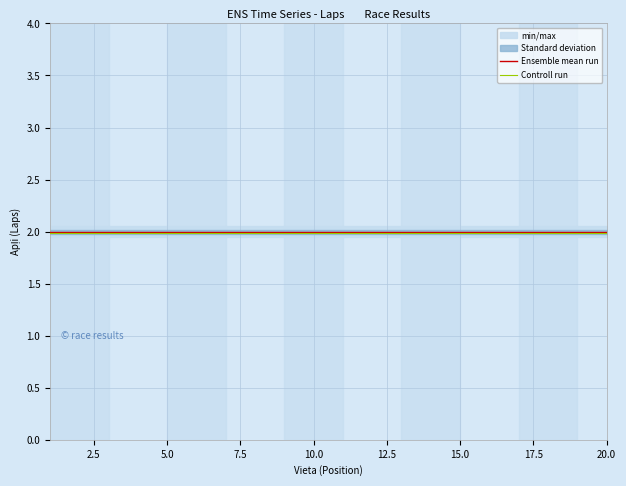

Is it true that Ensemble mean run equals 3.4 at 5.0?

False